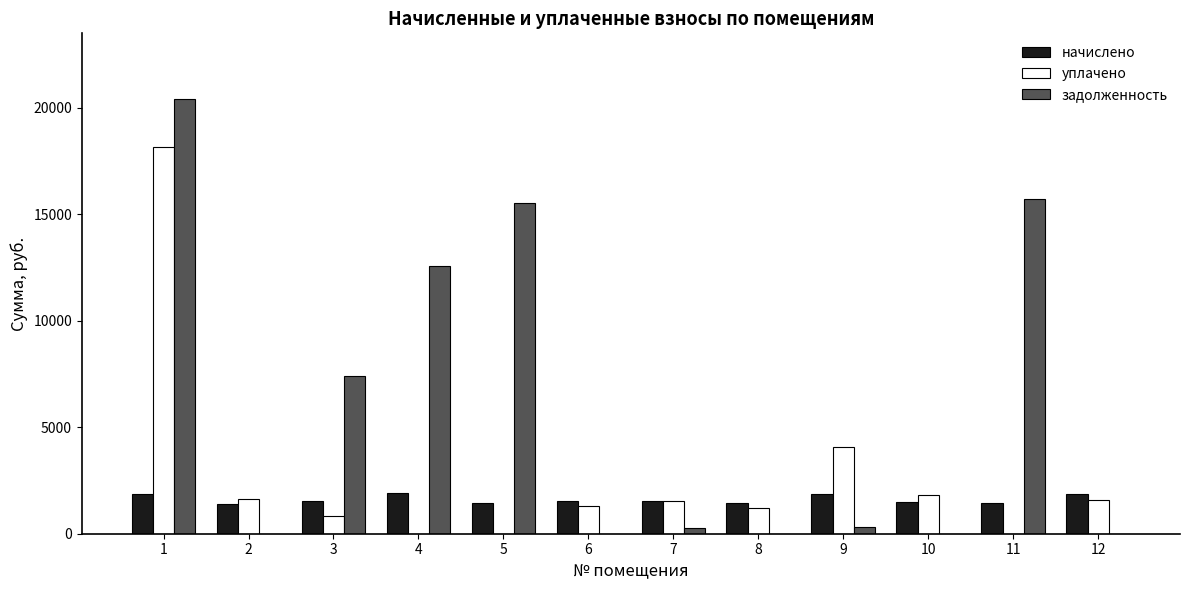

Is the value of уплачено at 7 greater than the value of задолженность at 9?

Yes